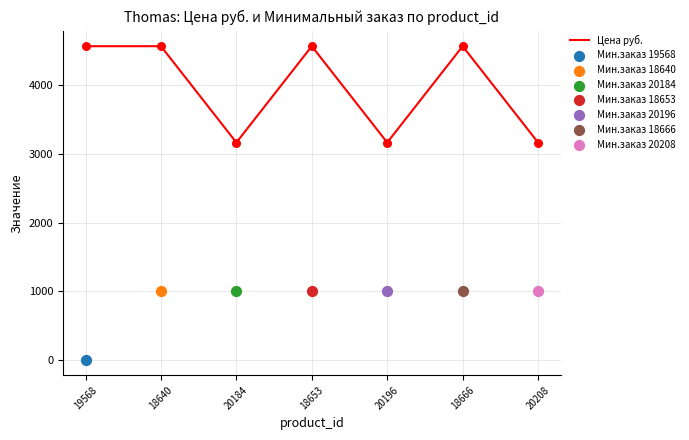

Which has a higher value, 18666 or 18653?

18666